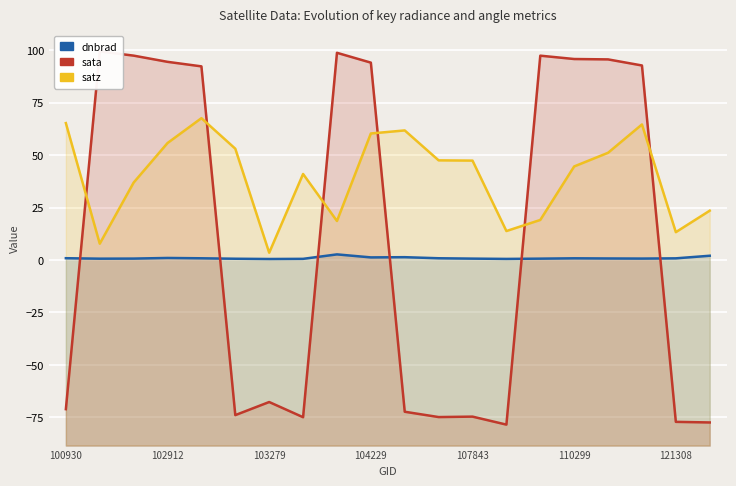

The dnbrad series shows 0.8 at 110299. True or false?

True